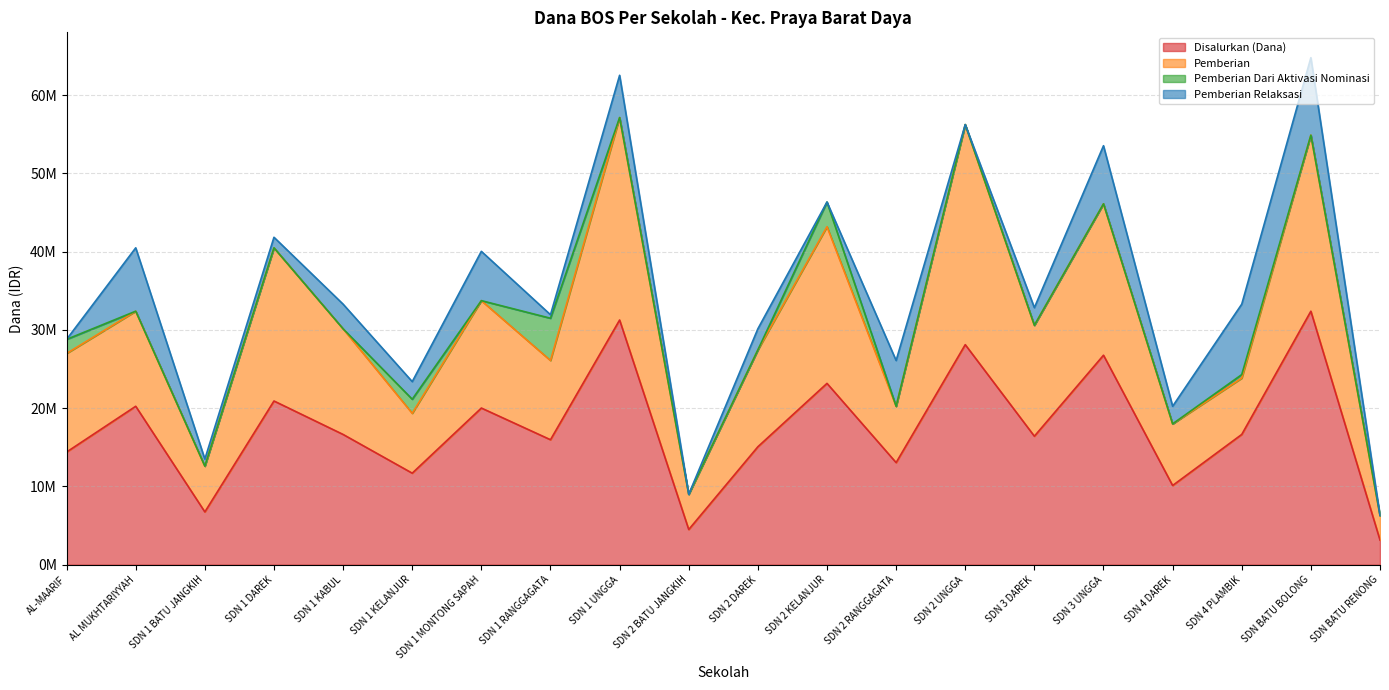

What is the difference between the maximum and minimum values in the Pemberian series?

24975000